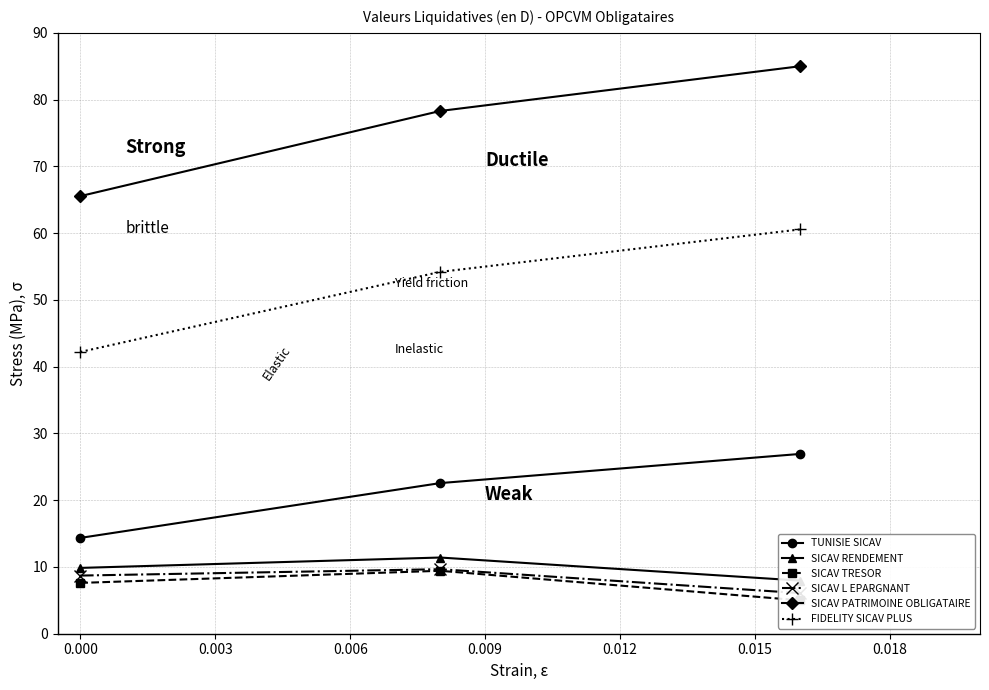

What is the lowest value of the FIDELITY SICAV PLUS series?

42.2